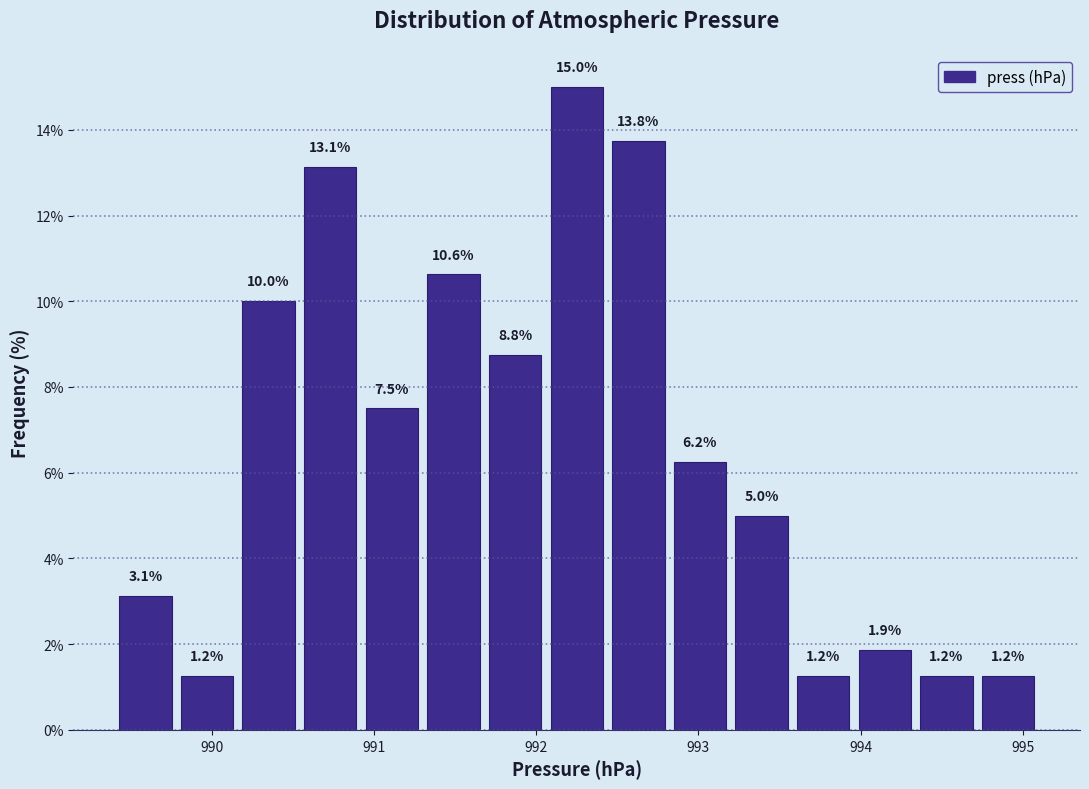

Around what value on the x-axis is the tallest bar? Give the approximate position of its centre, as read against the axis.

992.3